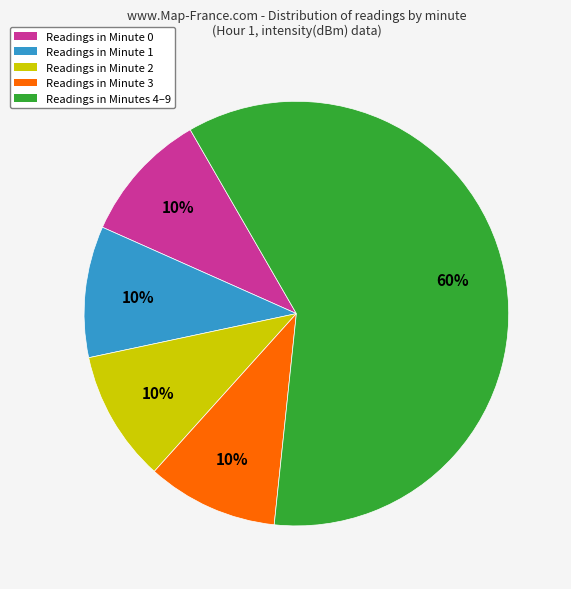

Is there a majority slice in this chart?

Yes